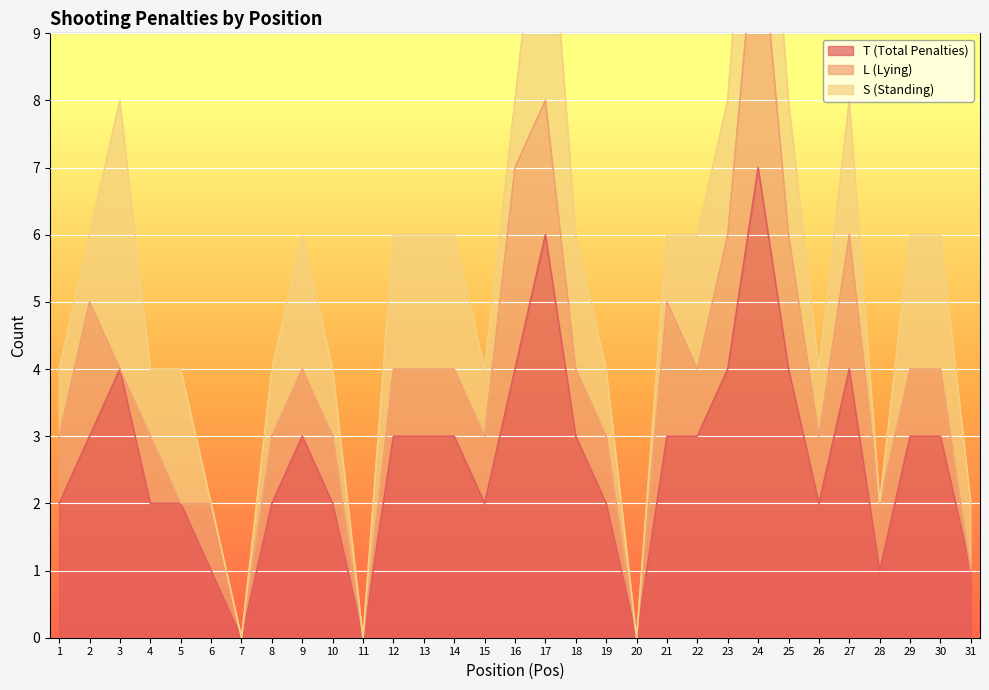

After their last crossing, which series has the higher values: S (Standing) or L (Lying)?

S (Standing)